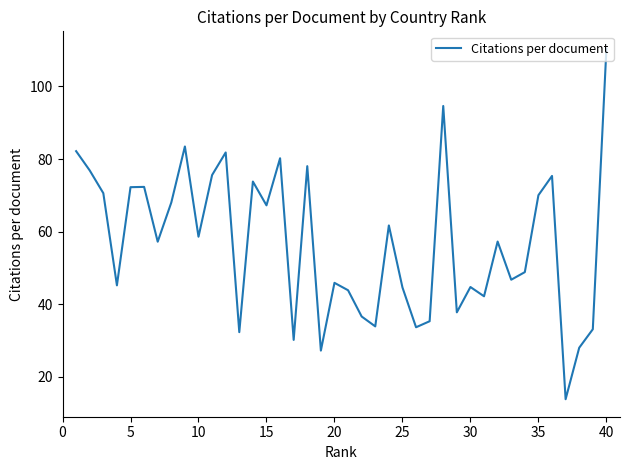

What is the smallest value displayed?

13.9